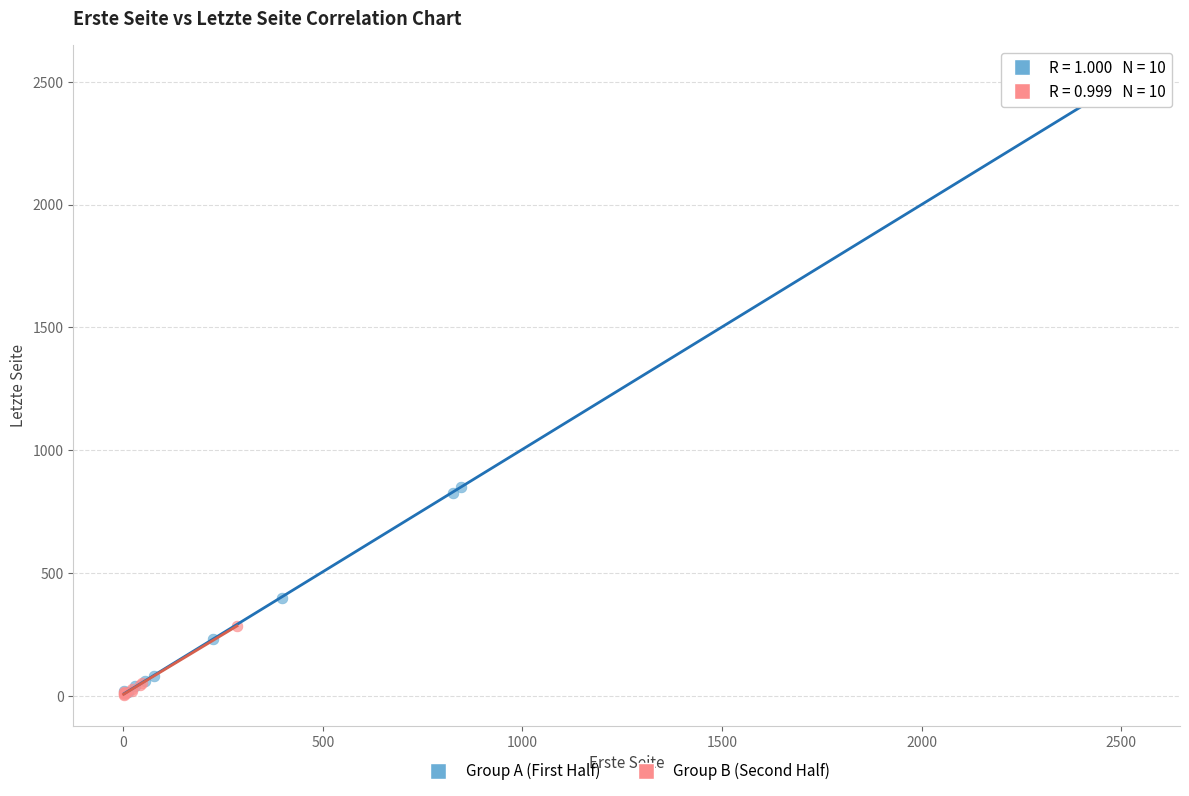

Which series contains the highest Y value?

Group A (First Half)